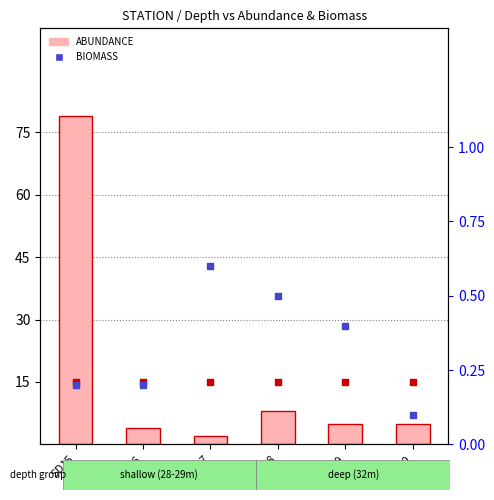

What are all the series names shown in the legend?

ABUNDANCE, BIOMASS